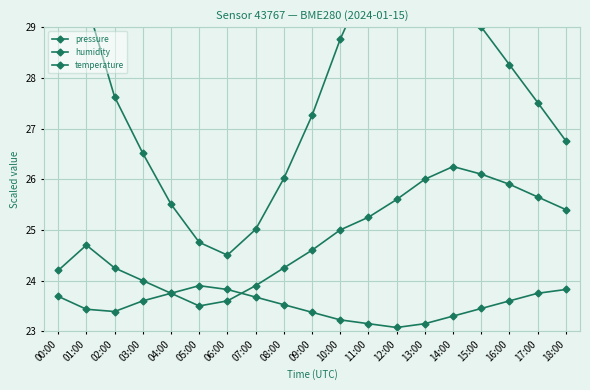

Reading left to right, transcribe all the data shown in this chart.

pressure: 00:00=30.9	01:00=29.5	02:00=27.6	03:00=26.5	04:00=25.5	05:00=24.8	06:00=24.5	07:00=25.0	08:00=26.0	09:00=27.3	10:00=28.8	11:00=30.0	12:00=31.0	13:00=30.5	14:00=29.8	15:00=29.0	16:00=28.3	17:00=27.5	18:00=26.8
humidity: 00:00=23.7	01:00=23.4	02:00=23.4	03:00=23.6	04:00=23.8	05:00=23.9	06:00=23.8	07:00=23.7	08:00=23.5	09:00=23.4	10:00=23.2	11:00=23.1	12:00=23.1	13:00=23.1	14:00=23.3	15:00=23.4	16:00=23.6	17:00=23.8	18:00=23.8
temperature: 00:00=24.2	01:00=24.7	02:00=24.2	03:00=24.0	04:00=23.8	05:00=23.5	06:00=23.6	07:00=23.9	08:00=24.2	09:00=24.6	10:00=25.0	11:00=25.2	12:00=25.6	13:00=26.0	14:00=26.2	15:00=26.1	16:00=25.9	17:00=25.6	18:00=25.4